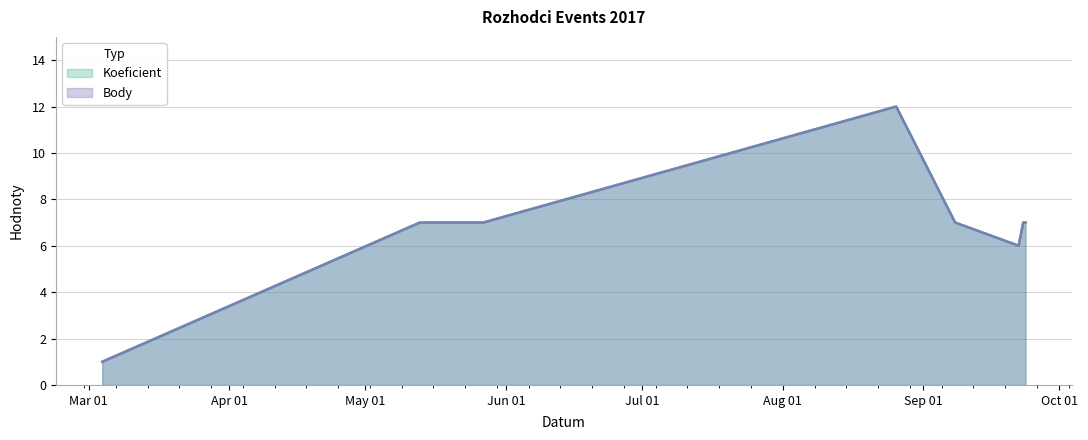

What is the sum of all Body values?

61